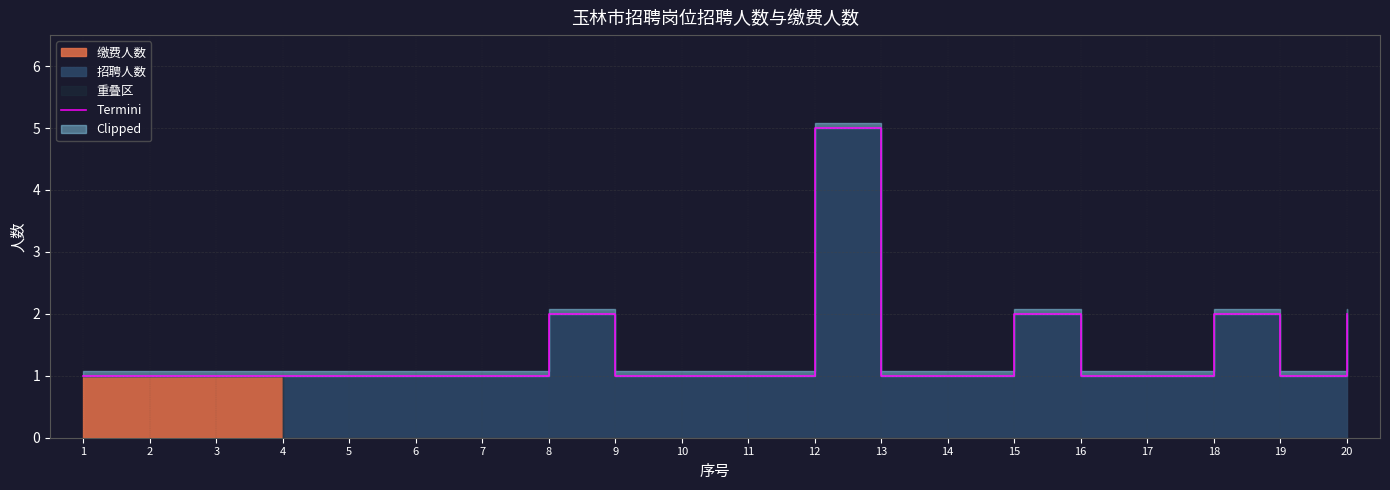

What is the maximum value shown in the chart?

5